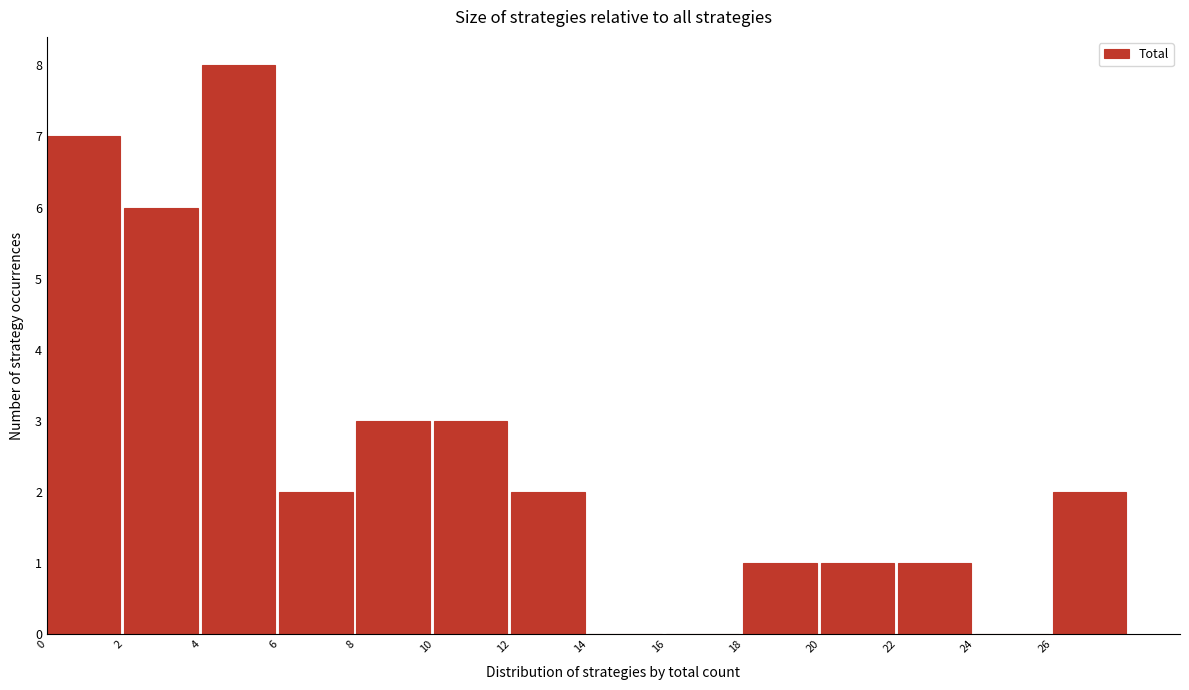

Reading left to right, list every bar in this chart as the range it spans on the x-axis followed by its height. The values are not printed on the chart, so give them approximately, as read against the axis.

0 to 2: 7
2 to 4: 6
4 to 6: 8
6 to 8: 2
8 to 10: 3
10 to 12: 3
12 to 14: 2
14 to 16: 0
16 to 18: 0
18 to 20: 1
20 to 22: 1
22 to 24: 1
24 to 26: 0
26 to 28: 2